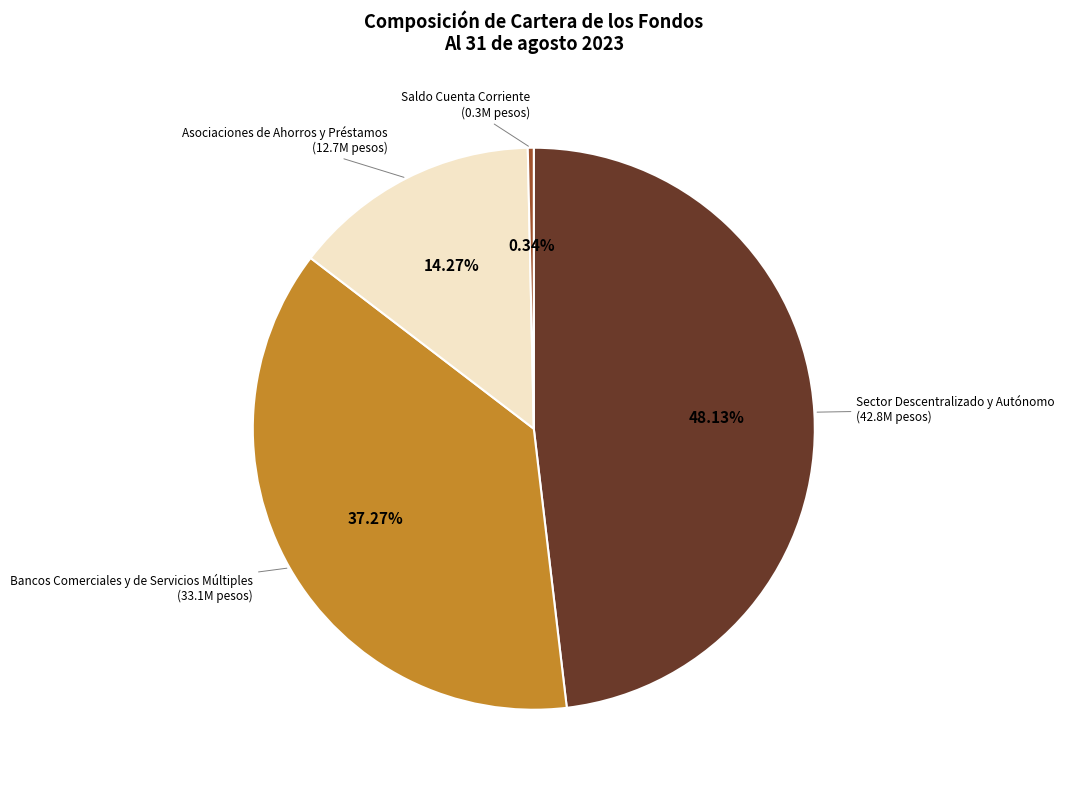

Is there a majority slice in this chart?

No